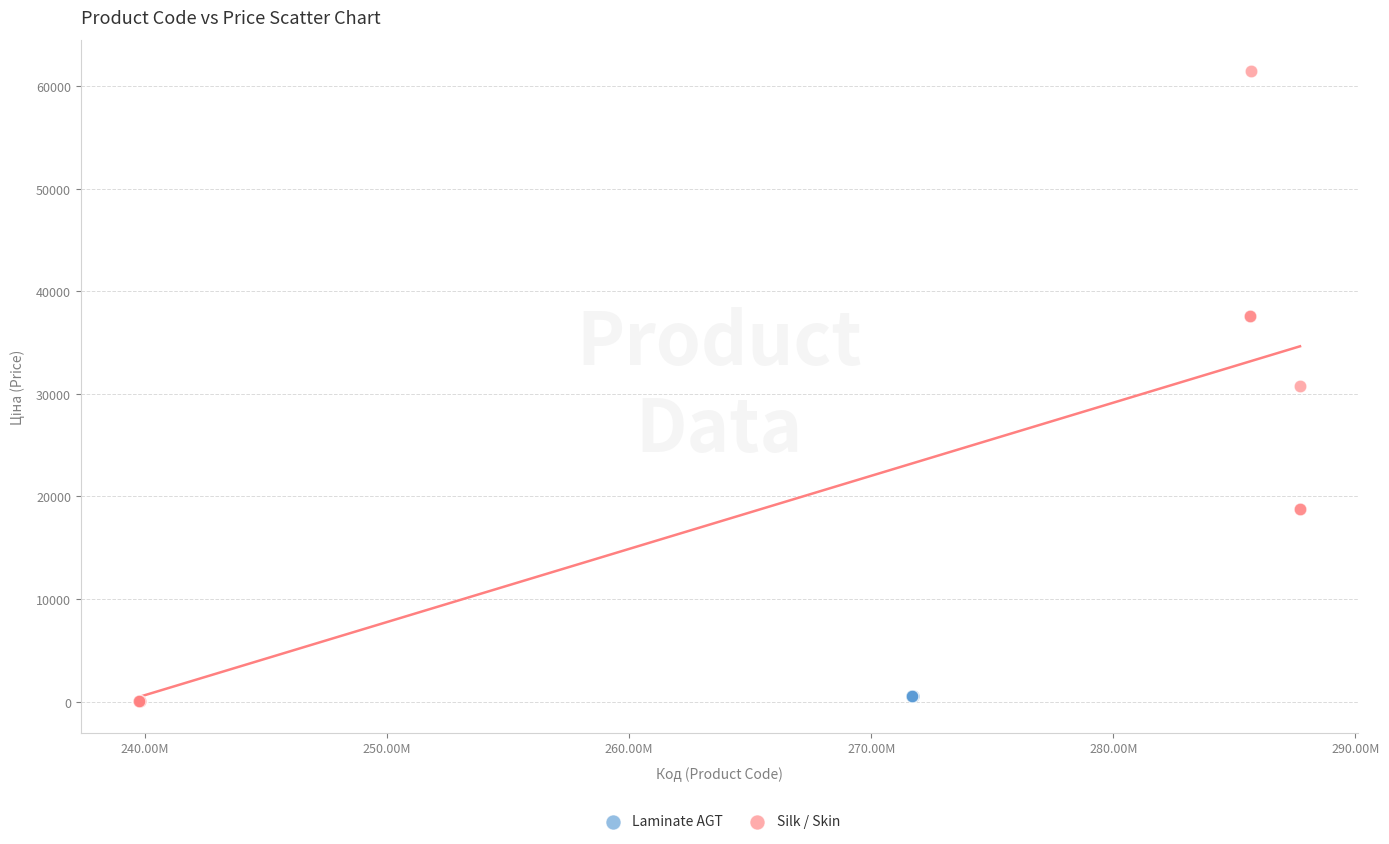

Which series contains the highest Y value?

Silk / Skin